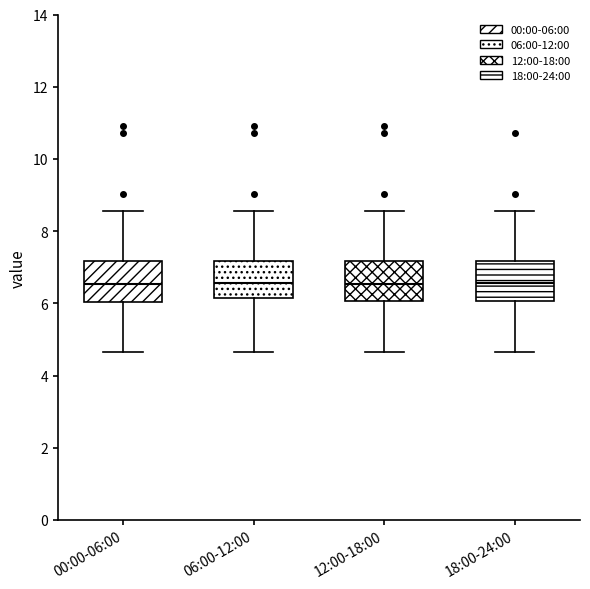

Where does the upper whisker of the box for 06:00-12:00 end on the y-axis? The values are not printed on the chart, so give them approximately, as read against the axis.

8.6